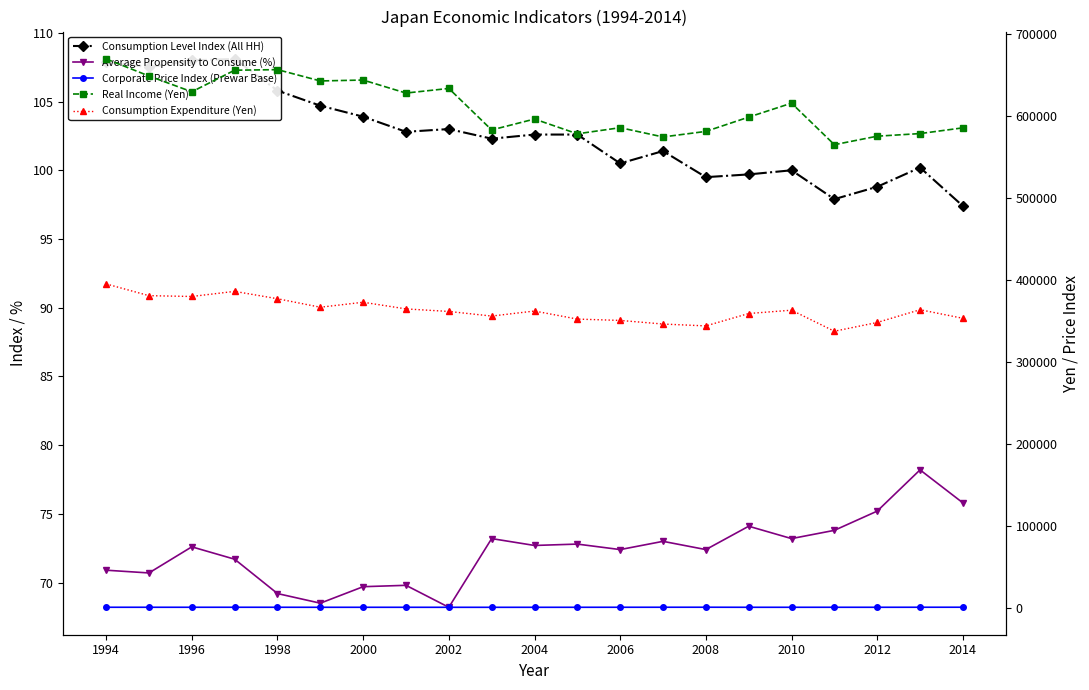

How many interior local valleys does the Average Propensity to Consume (%) series have?

7